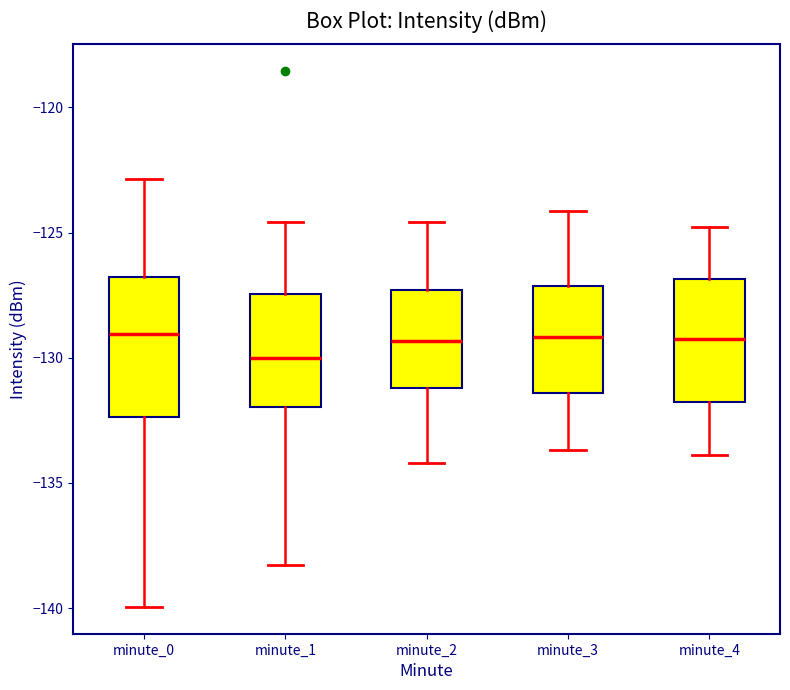

Comparing the boxes themselves (not the whiskers), which one is the tallest?

minute_0